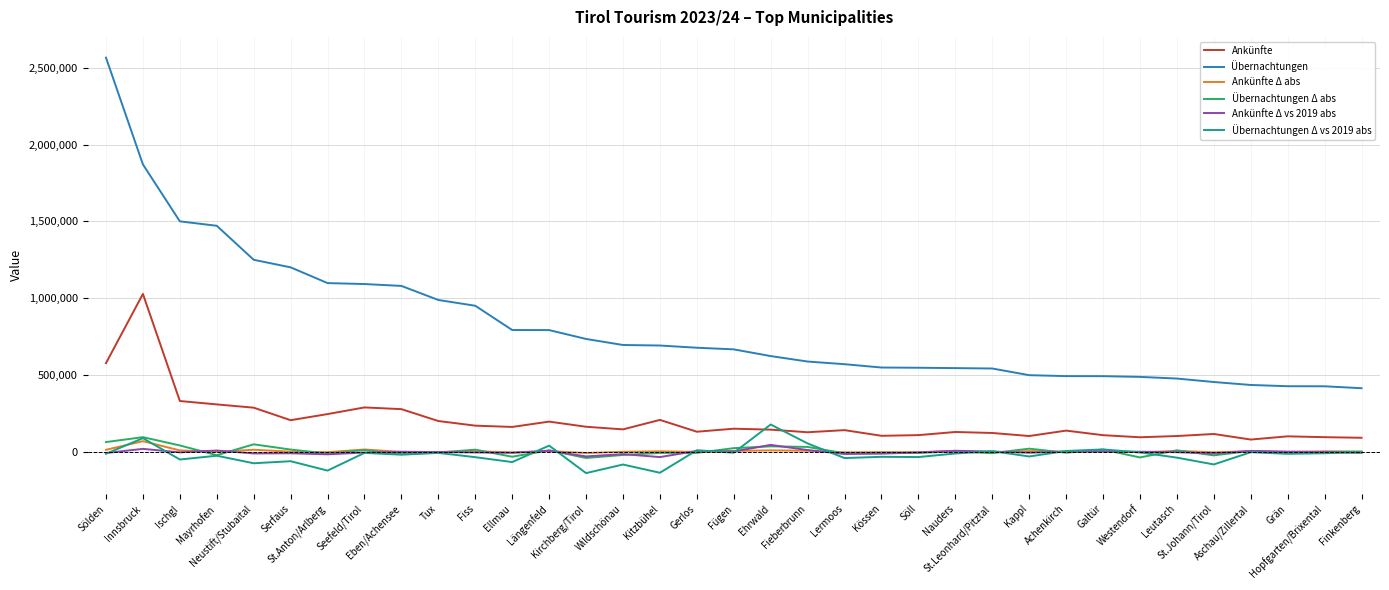

What is the highest value of the Übernachtungen series?

2565662